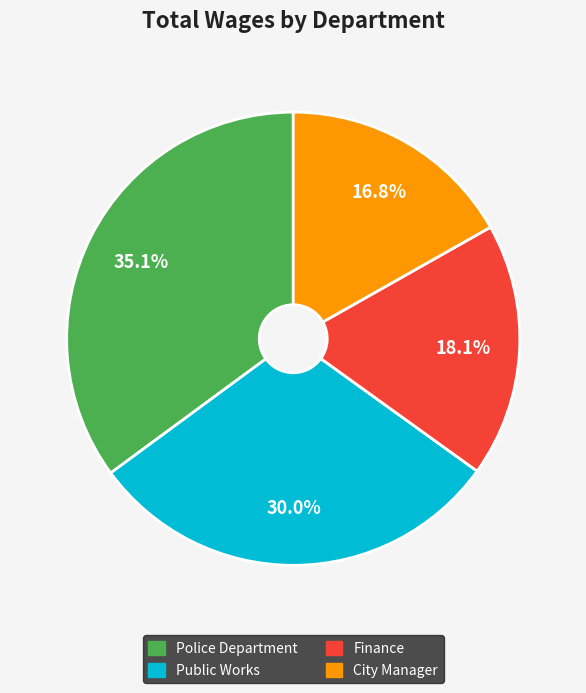

Between Public Works and Finance, which is larger?

Public Works